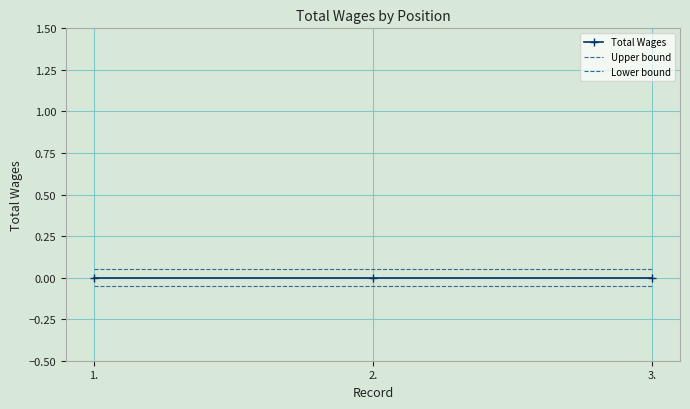

List the series in order of their overall mean, highest first.

Upper bound, Total Wages, Lower bound